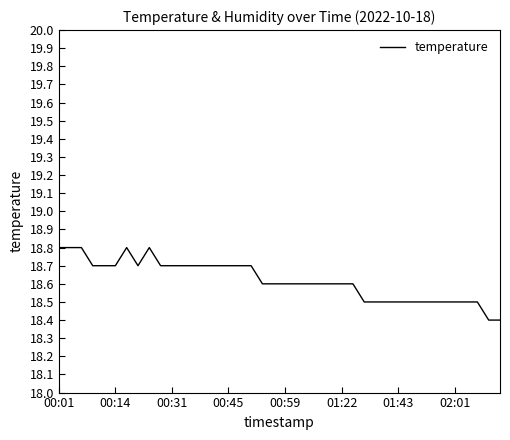

What is the greatest value displayed?

18.8